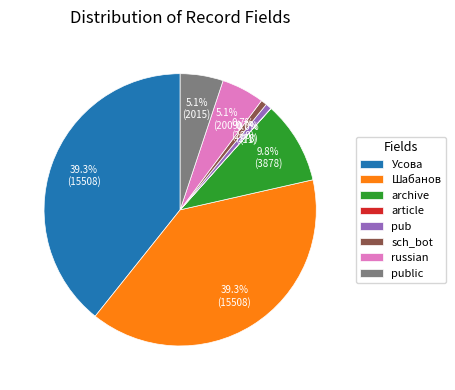

What percentage is NOT represented by pub?

99.3%